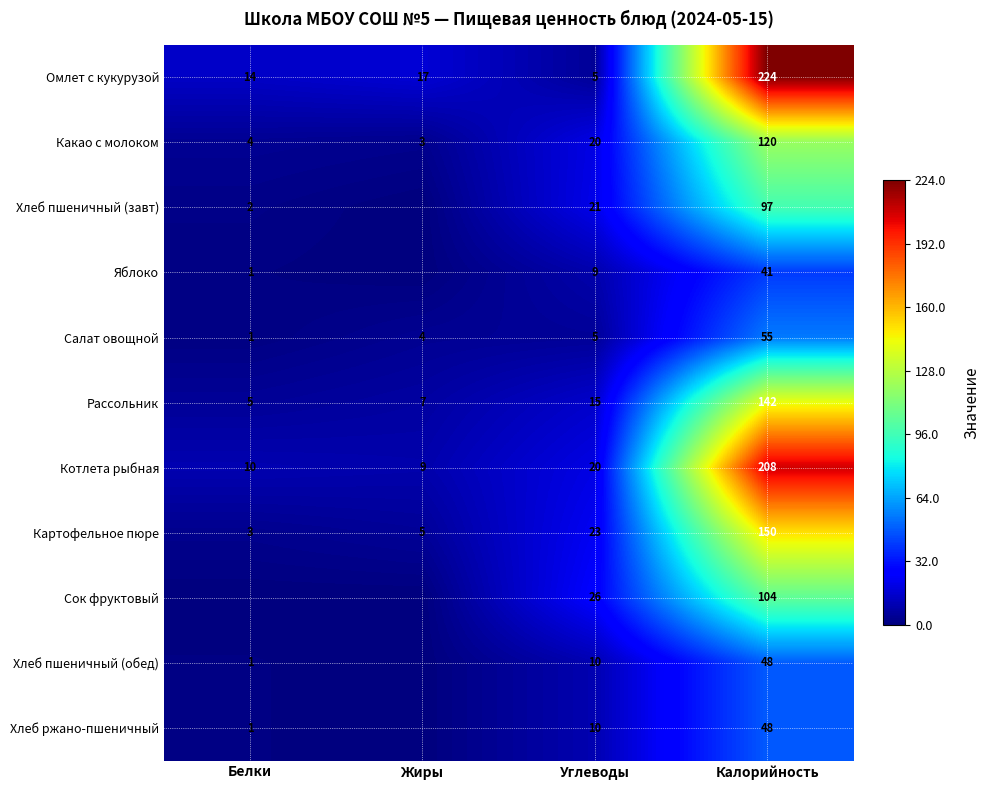

What is the sum of the Котлета рыбная values at Жиры and Белки?

19